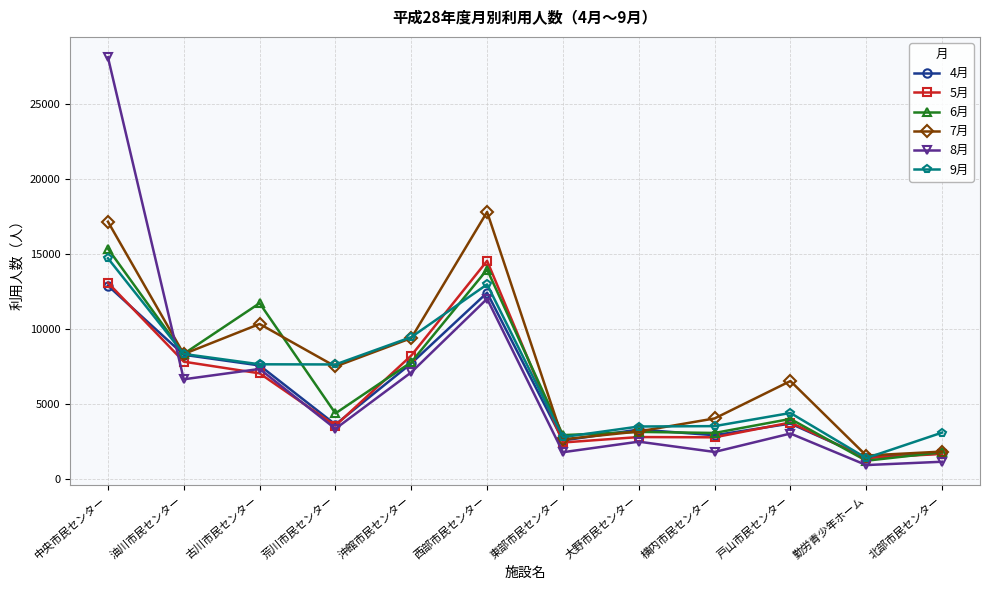

Where does the 8月 series first go above 3334?

中央市民センター